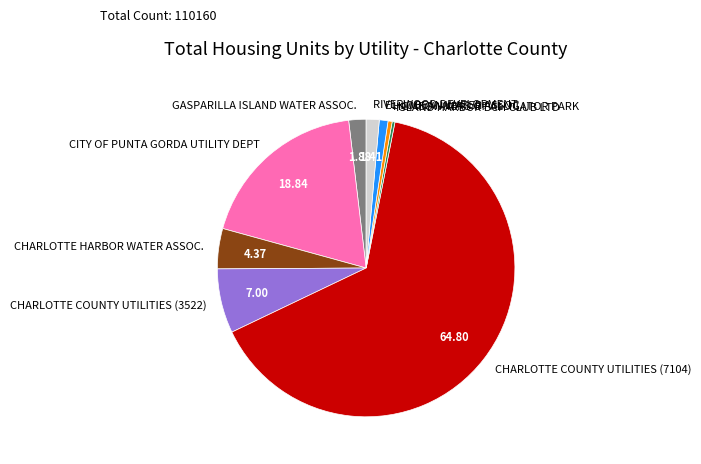

Do EL JOBEAN WATER ASSOC. and ISLAND HARBOR BCH CLUB LTD together represent more than half of the pie?

No